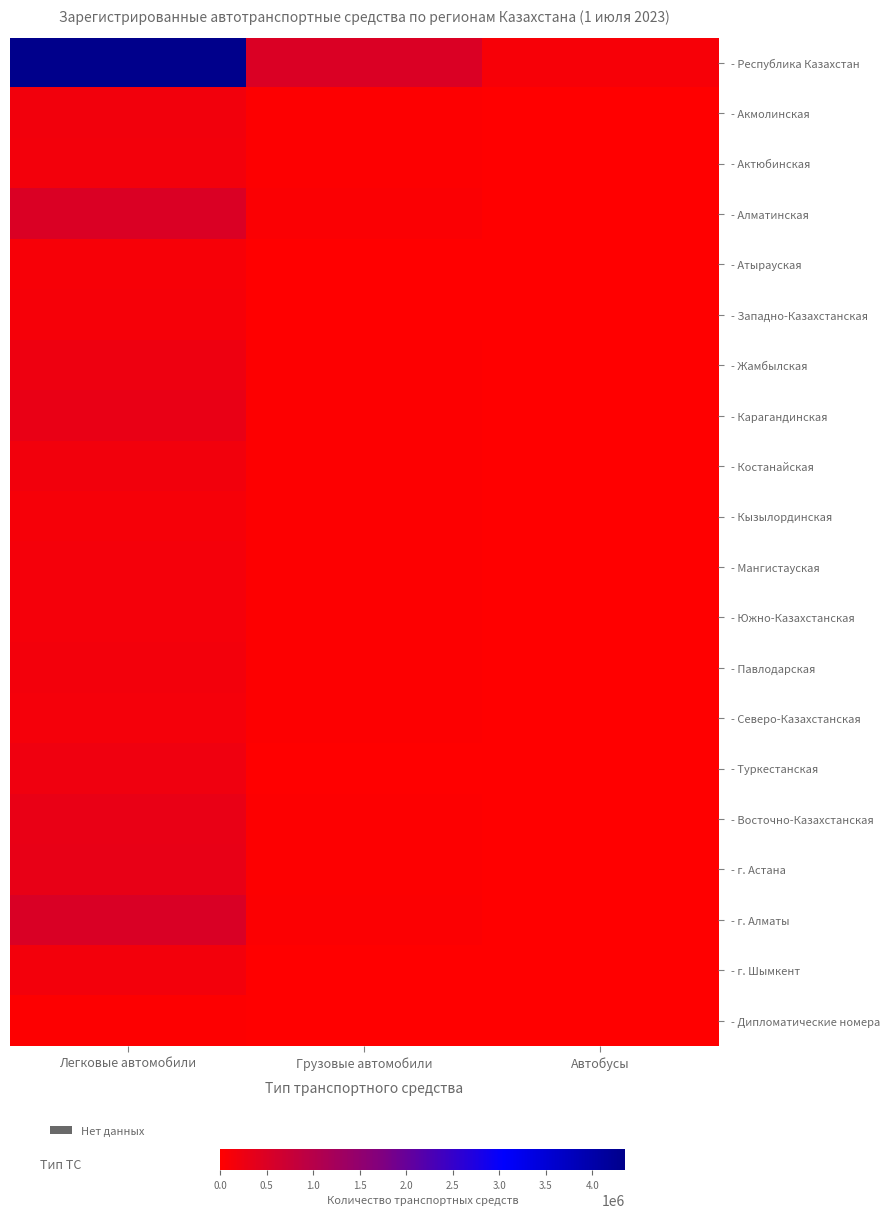

At which category is the sum across all series the highest?

Легковые автомобили